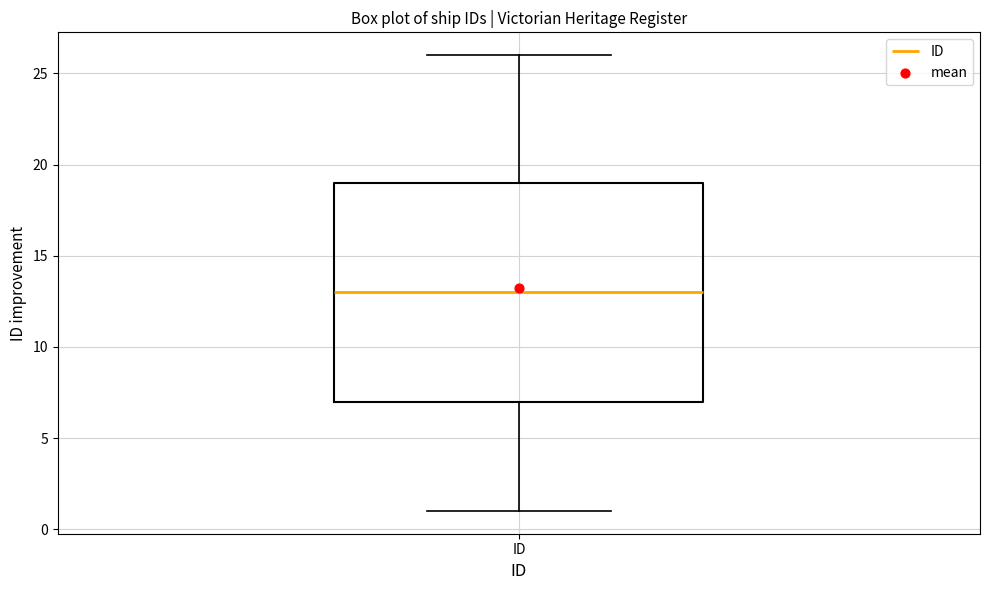

Transcribe this box plot: give where the median line is, the range the box spans, and where the two whiskers end, as read against the y-axis. The values are not printed on the chart, so give them approximately, as read against the axis.

median 13, box 7 to 19, whiskers 1 to 26